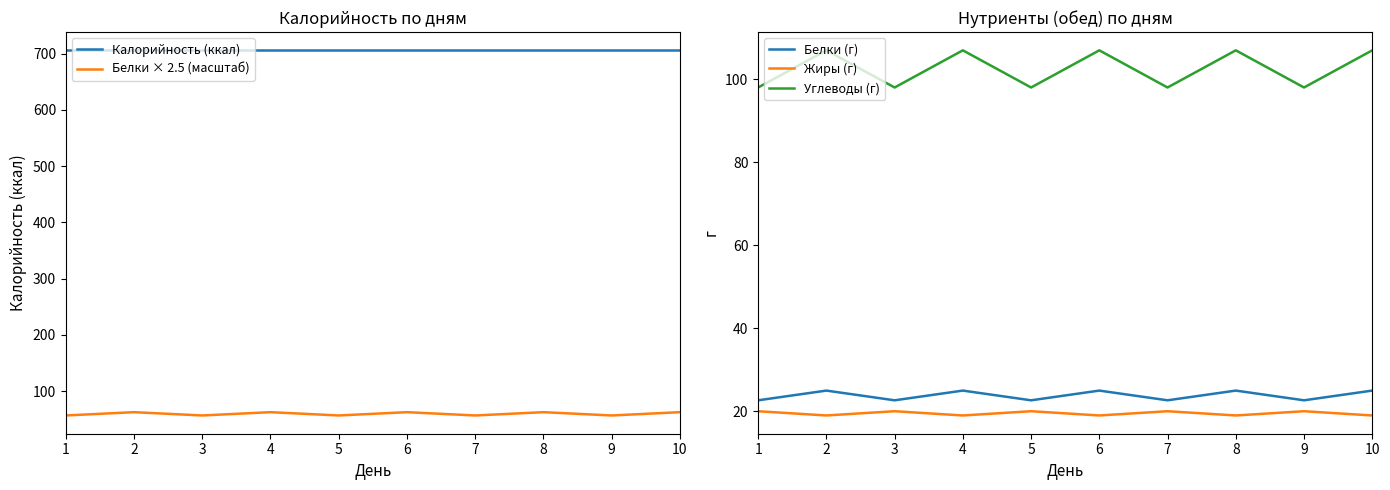

Which series has the largest total across all categories?

Калорийность (ккал)